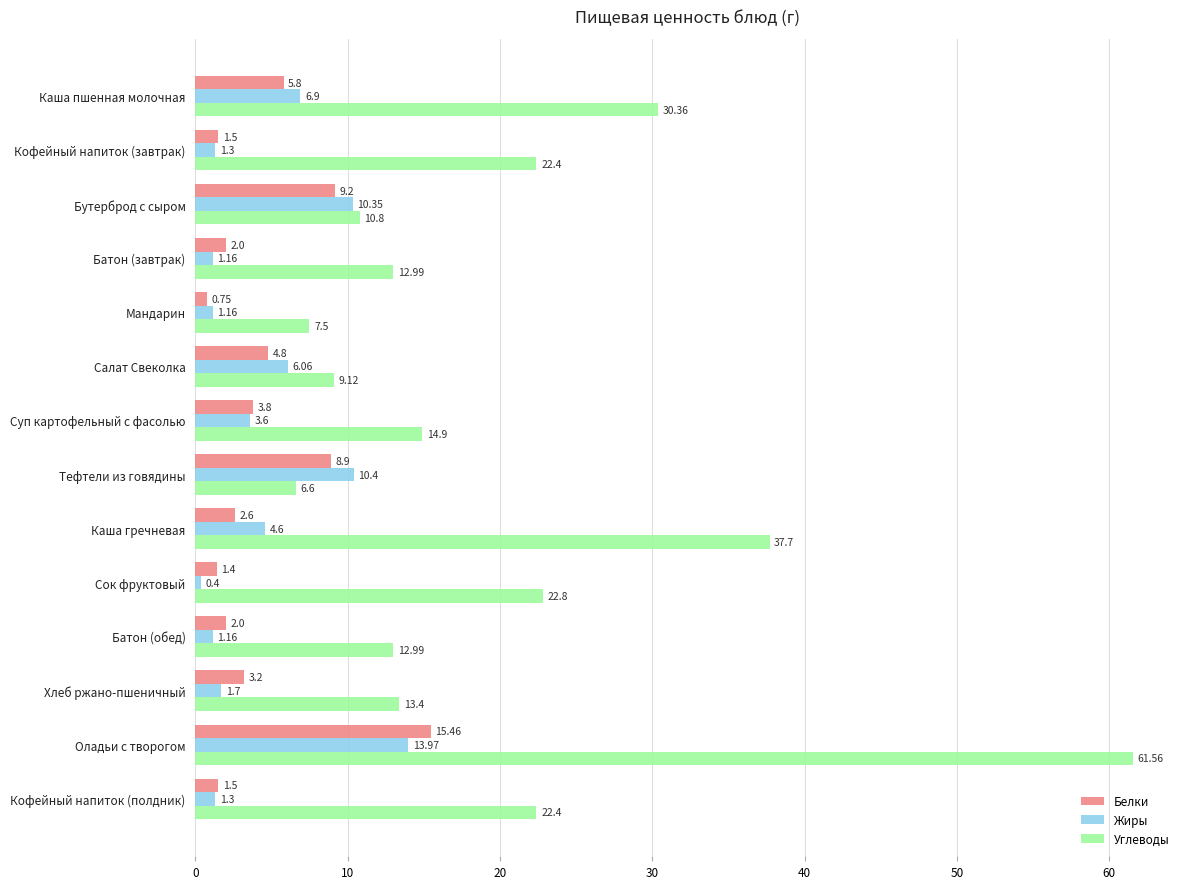

List the series in order of their peak value, lowest first.

Жиры, Белки, Углеводы